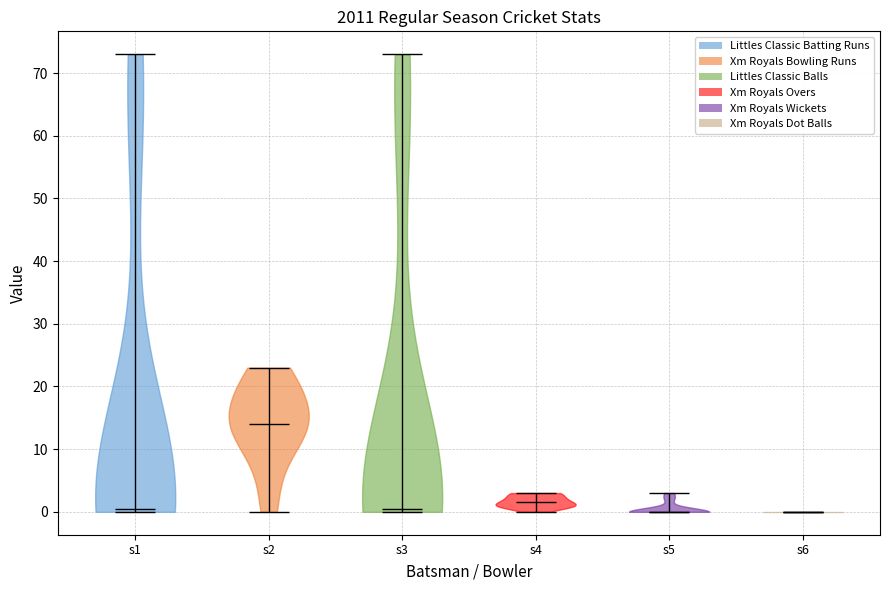

What is the highest point the violin for s2 reaches on the y-axis? The values are not printed on the chart, so give them approximately, as read against the axis.

23